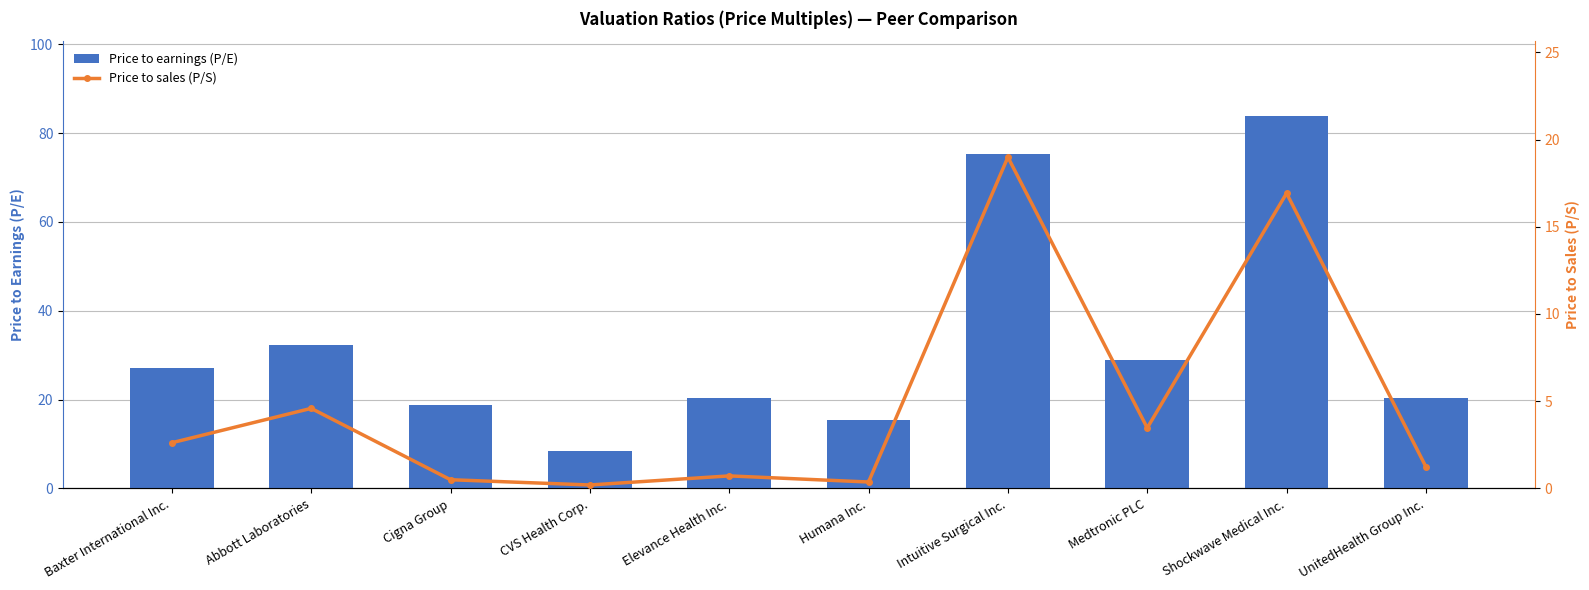

What is the value of the Price to sales (P/S) bar at the 8th from the left?

3.5